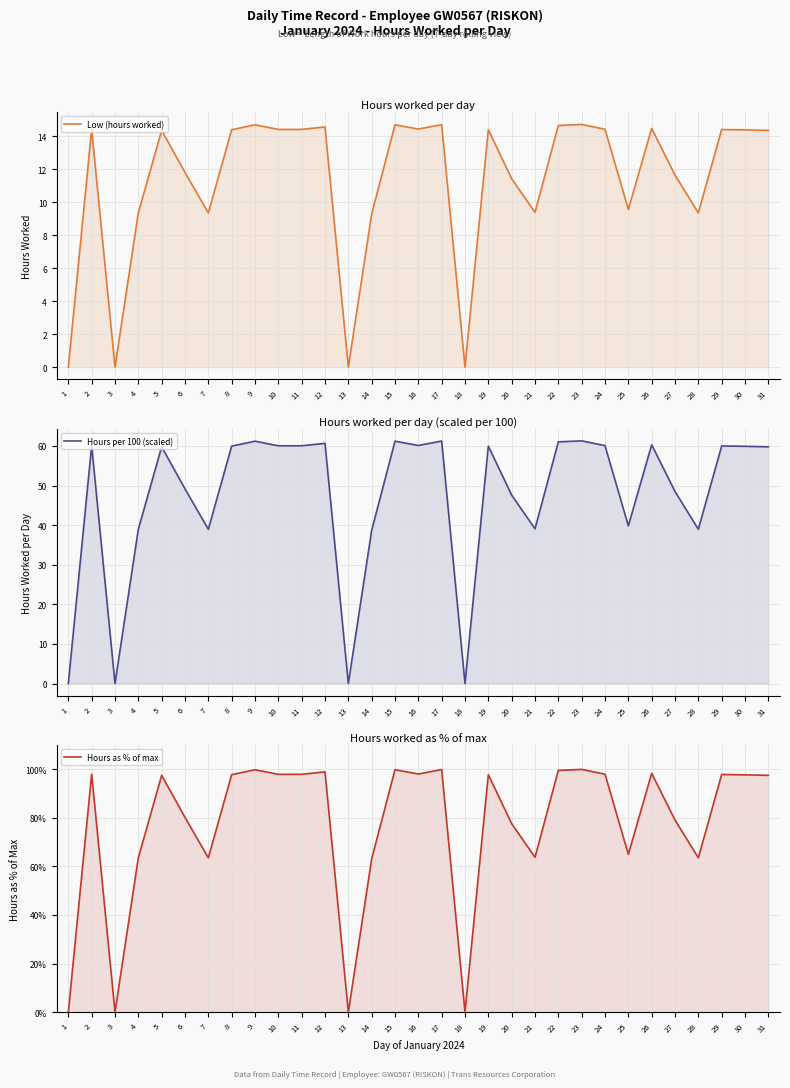

Rank the series by their maximum value, from highest to lowest.

Hours as % of max, Hours per 100 (scaled), Low (hours worked)